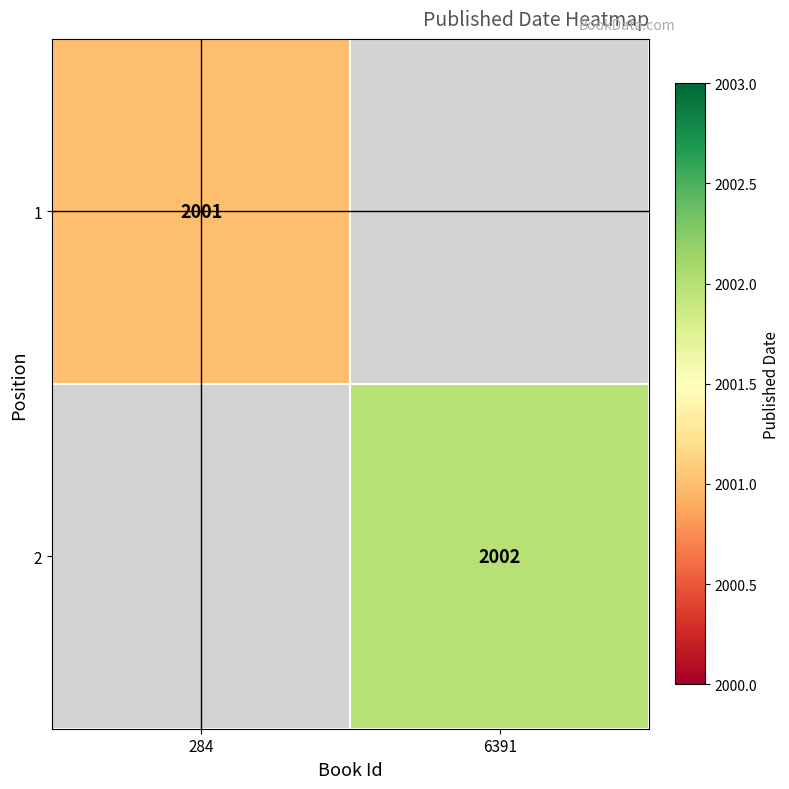

Is it true that 2 equals 1273 at 6391?

False